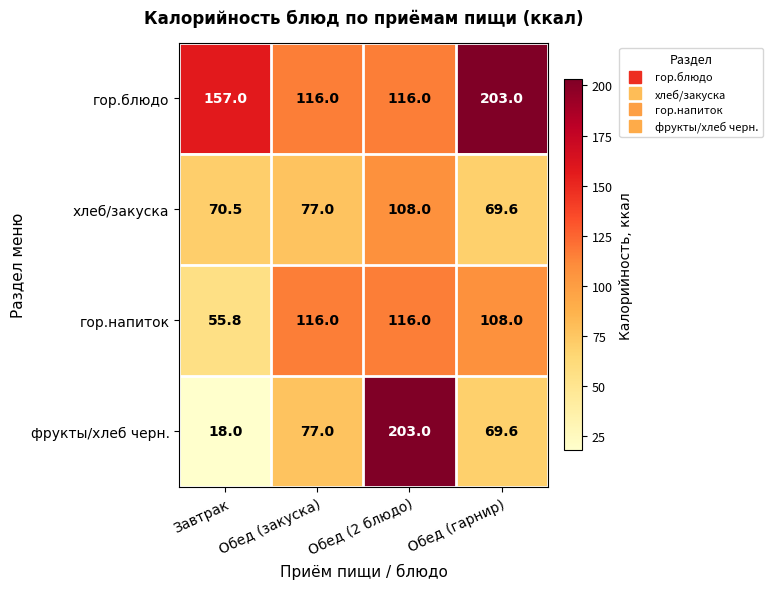

What is the approximate value of фрукты/хлеб черн. at Обед (2 блюдо)?

203.0